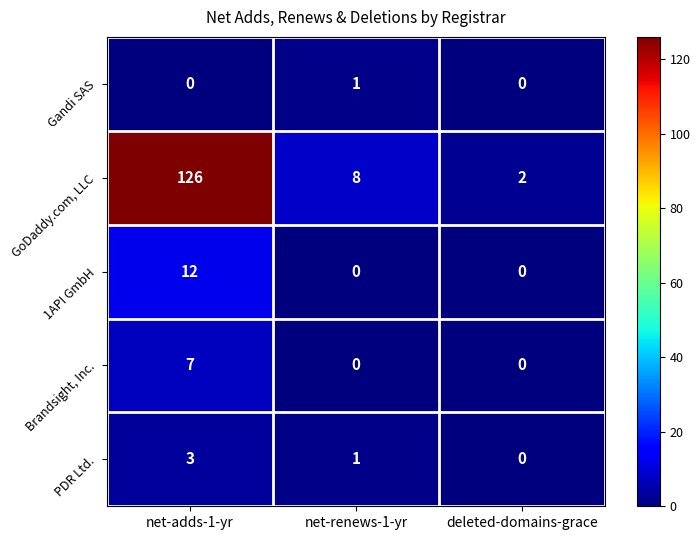

Reading right to left, transcribe all the data shown in this chart.

Gandi SAS: 0	1	0
GoDaddy.com, LLC: 2	8	126
1API GmbH: 0	0	12
Brandsight, Inc.: 0	0	7
PDR Ltd.: 0	1	3